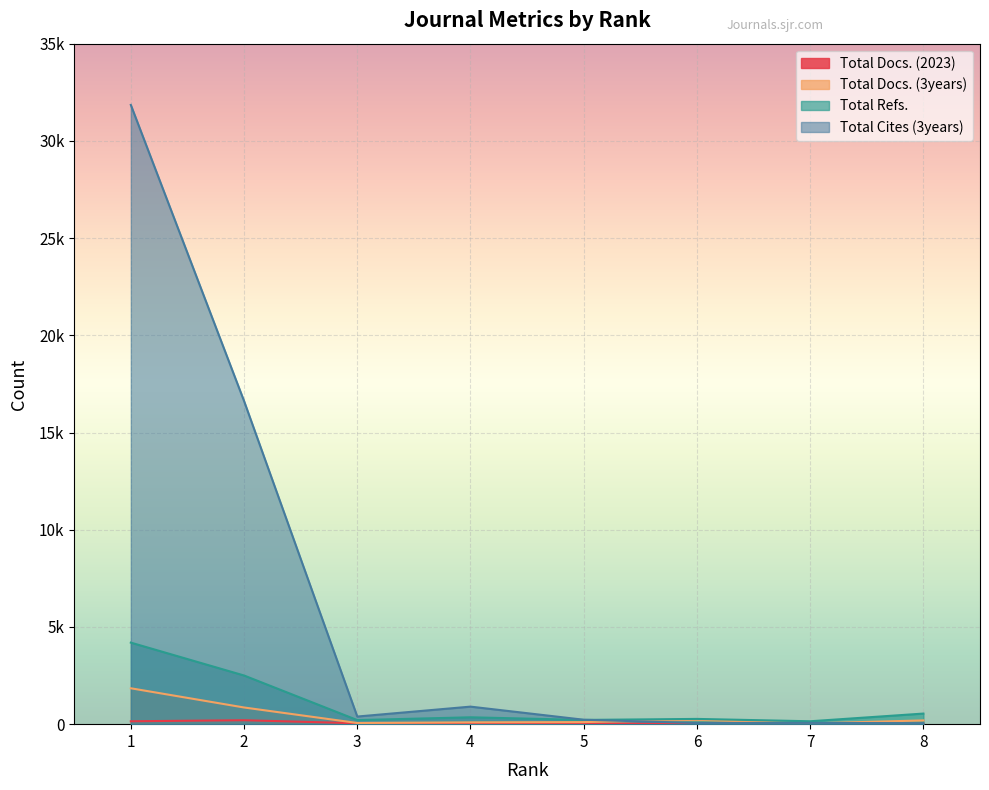

What is the spread (max minus min) of values at 7?

127